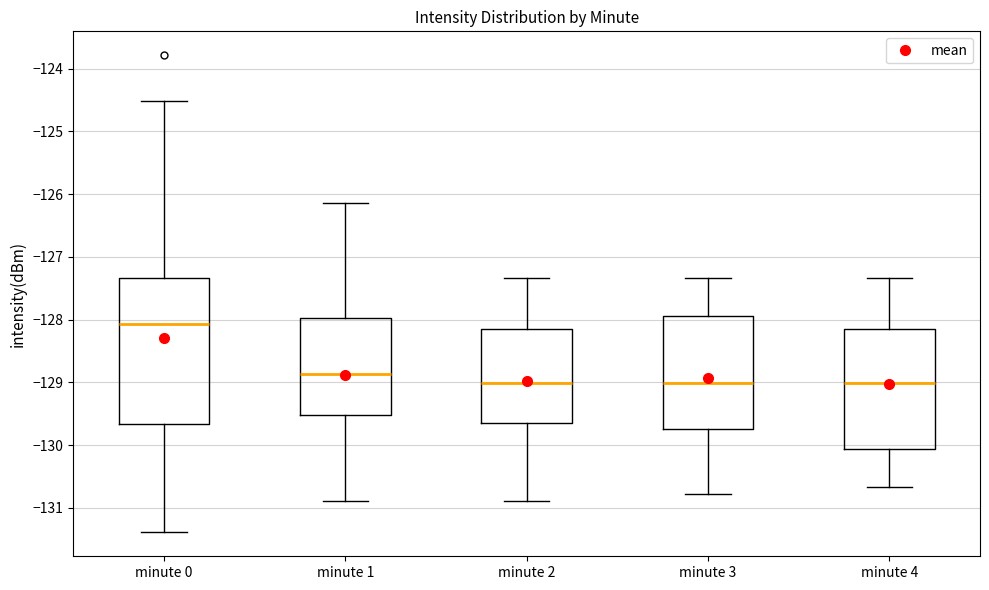

Reading left to right, read every box against the y-axis: the position of its median line, the range the box covers, and the ends of its whiskers. The values are not printed on the chart, so give them approximately, as read against the axis.

minute 0: median -128.1, box -129.7 to -127.3, whiskers -131.4 to -124.5
minute 1: median -128.9, box -129.5 to -128.0, whiskers -130.9 to -126.1
minute 2: median -129.0, box -129.6 to -128.1, whiskers -130.9 to -127.3
minute 3: median -129.0, box -129.8 to -127.9, whiskers -130.8 to -127.3
minute 4: median -129.0, box -130.1 to -128.1, whiskers -130.7 to -127.3